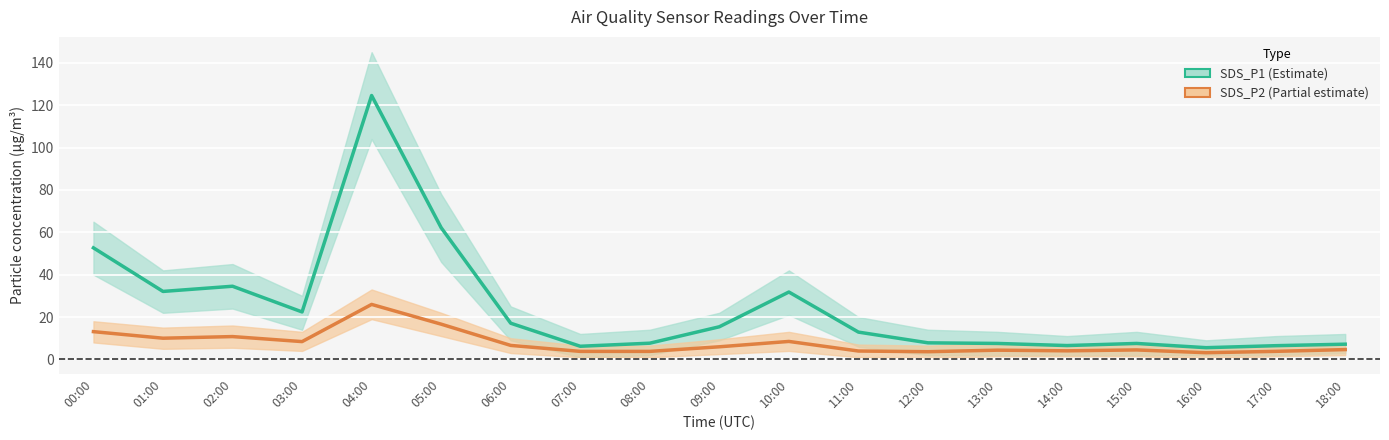

Reading right to left, transcribe all the data shown in this chart.

SDS_P1: 7.2	6.5	5.5	7.5	6.5	7.5	7.8	12.9	31.8	15.4	7.7	6.2	17.1	62.2	124.5	22.4	34.5	32.1	52.6
SDS_P2: 4.6	3.8	3.1	4.5	4.0	4.3	3.6	4.0	8.5	6.0	3.8	3.8	6.6	16.6	25.9	8.4	10.8	10.0	13.1